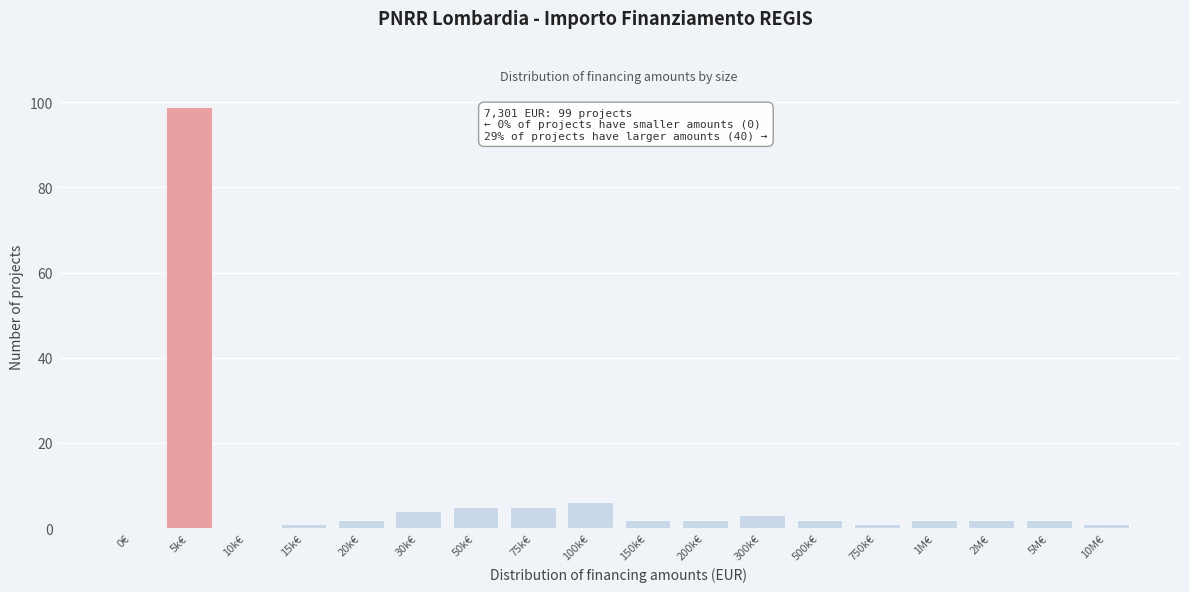

Reading left to right, extract all data points from this chart.

0€=0	5k€=99	10k€=0	15k€=1	20k€=2	30k€=4	50k€=5	75k€=5	100k€=6	150k€=2	200k€=2	300k€=3	500k€=2	750k€=1	1M€=2	2M€=2	5M€=2	10M€=1